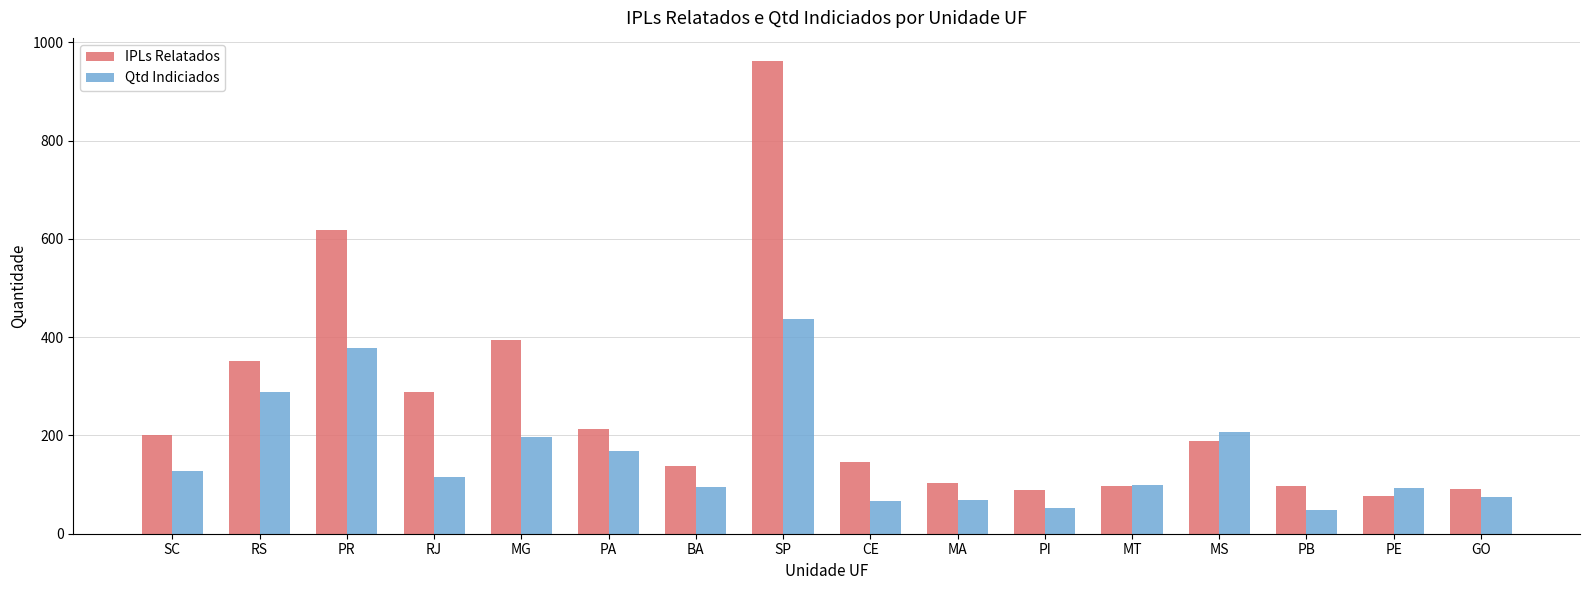

At which label does Qtd Indiciados first exceed 115?

SC